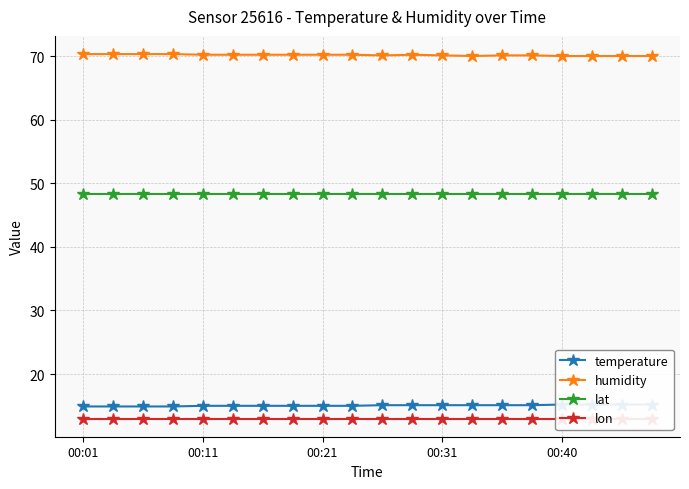

Which label corresponds to the smallest value in the chart?

00:01